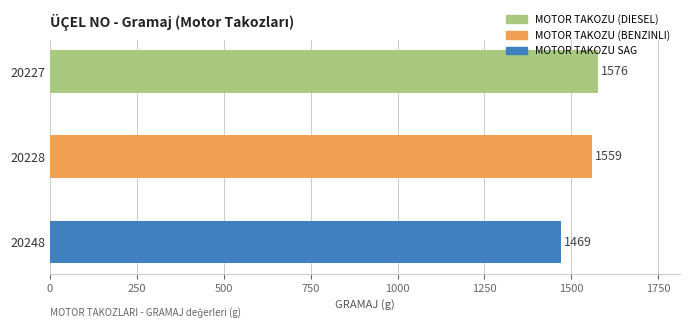

Is it true that KUTU ADEDI equals 1 at 20227?

False